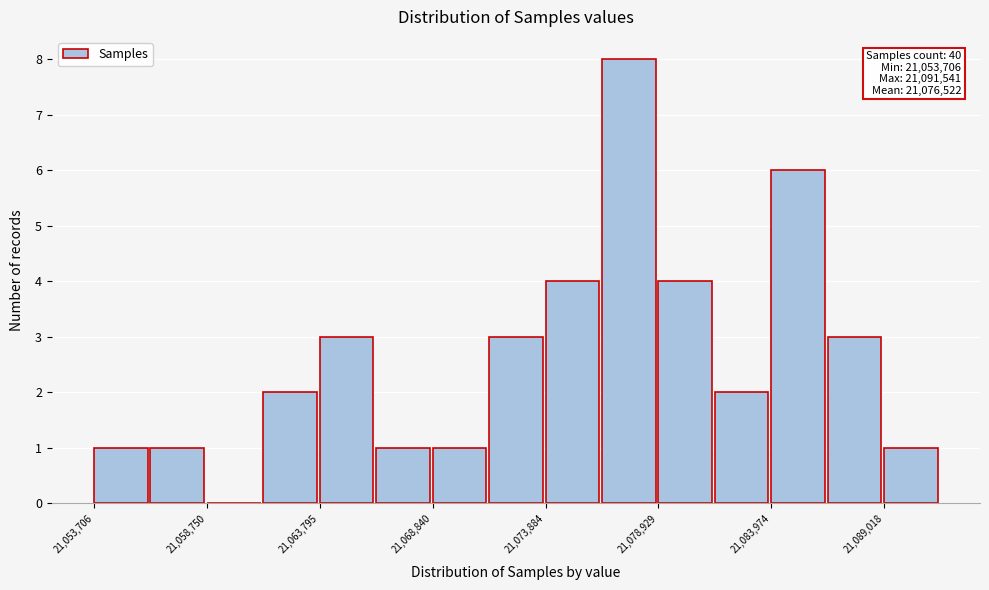

Around what value on the x-axis is the tallest bar? Give the approximate position of its centre, as read against the axis.

21078000